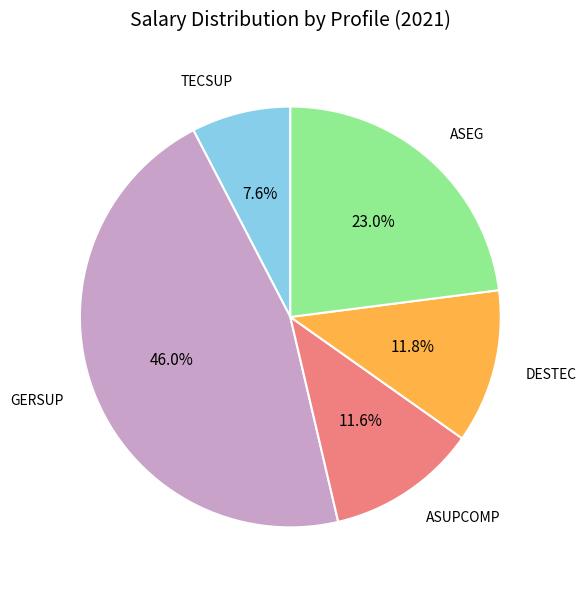

How many segments does this pie chart have?

5